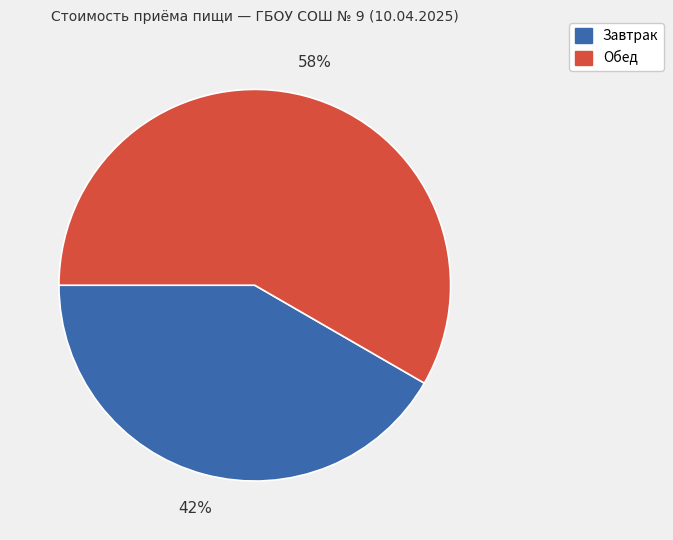

To the nearest percent, what portion does Завтрак represent?

42%